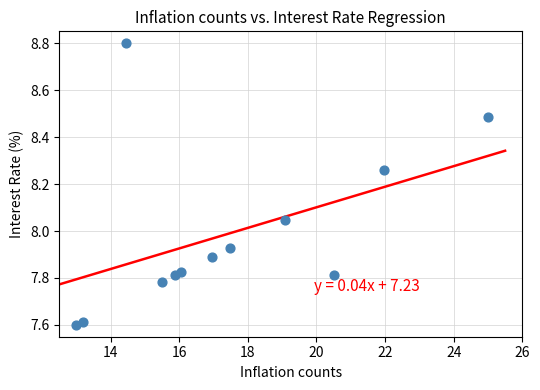

What is the range of X values (max minus min)?

12.0